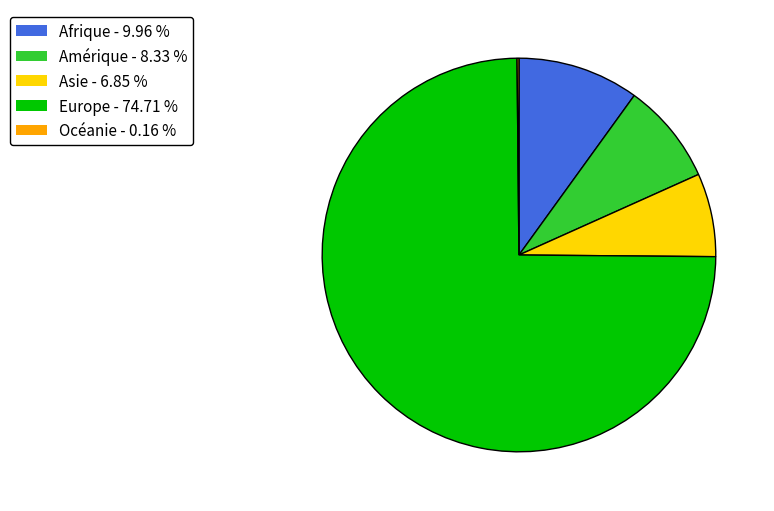

Which slice represents more than half of the pie?

Europe